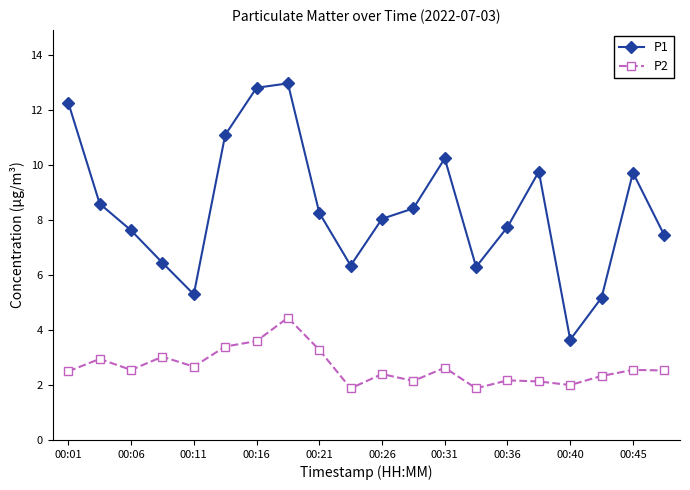

True or false: P1 and P2 intersect in this chart.

False